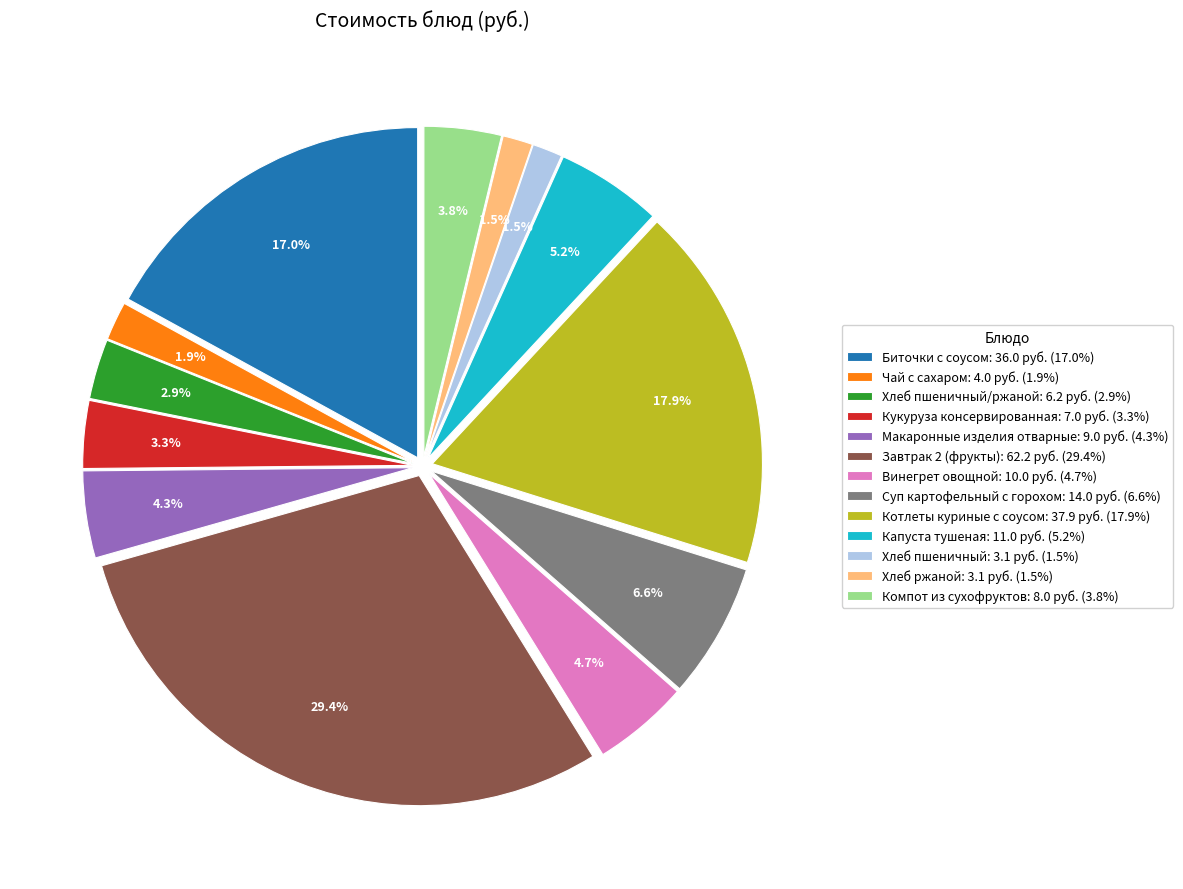

Is the sum of Хлеб пшеничный: 3.1 руб. (1.5%) and Хлеб ржаной: 3.1 руб. (1.5%) greater than half?

No